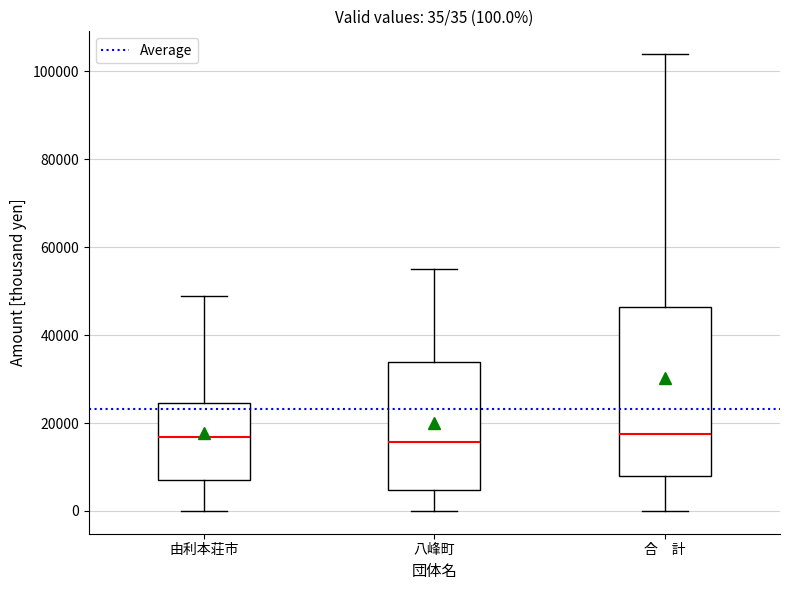

Which box is the tallest, from its lower edge to its upper edge?

合 計